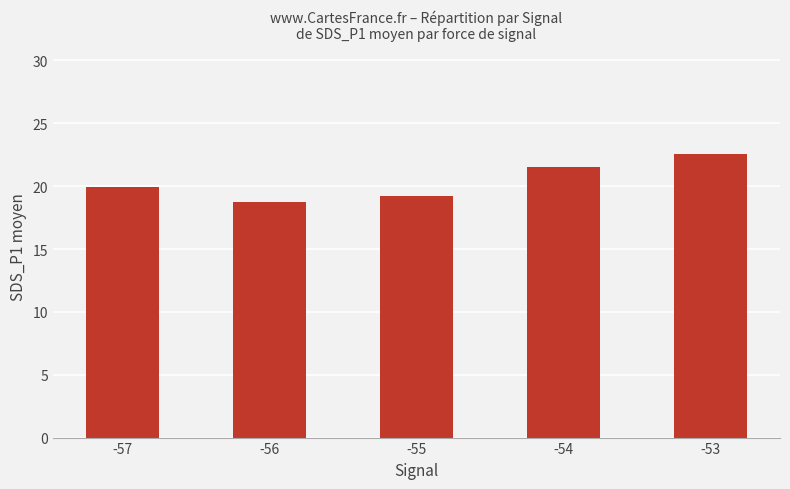

What is the sum of all values?

102.0